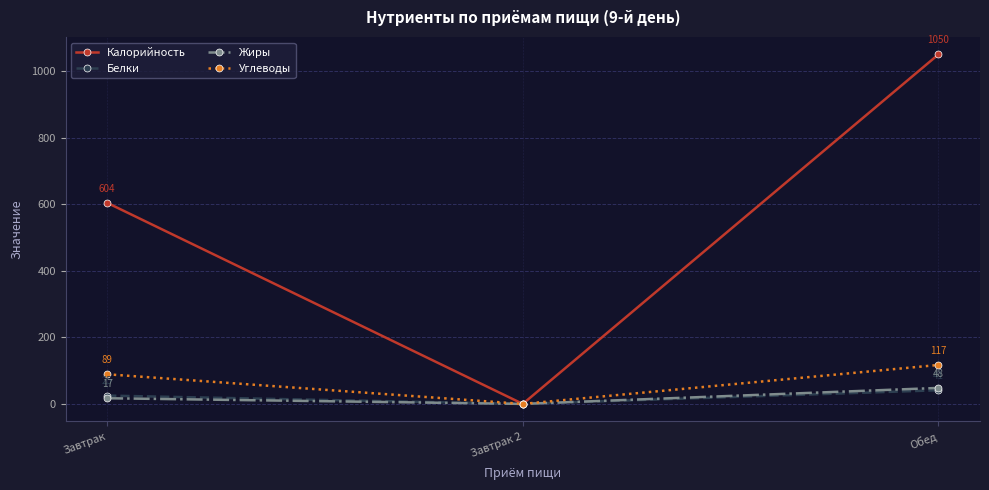

Between Завтрак 2 and Обед, which series saw the biggest shift?

Калорийность